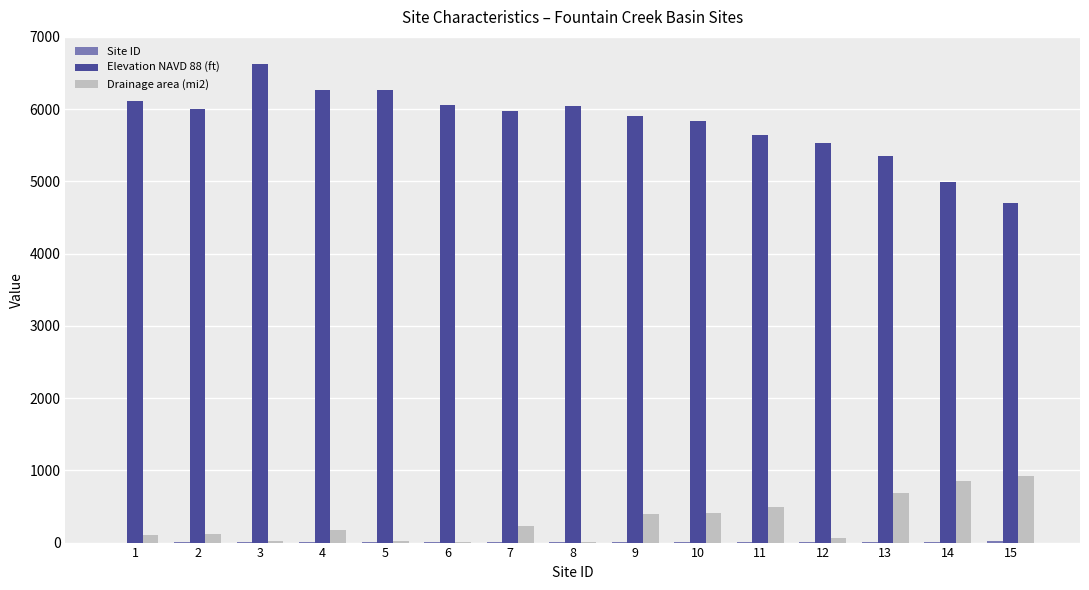

What is the sum of the Drainage area (mi2) values at 7 and 10?

648.0